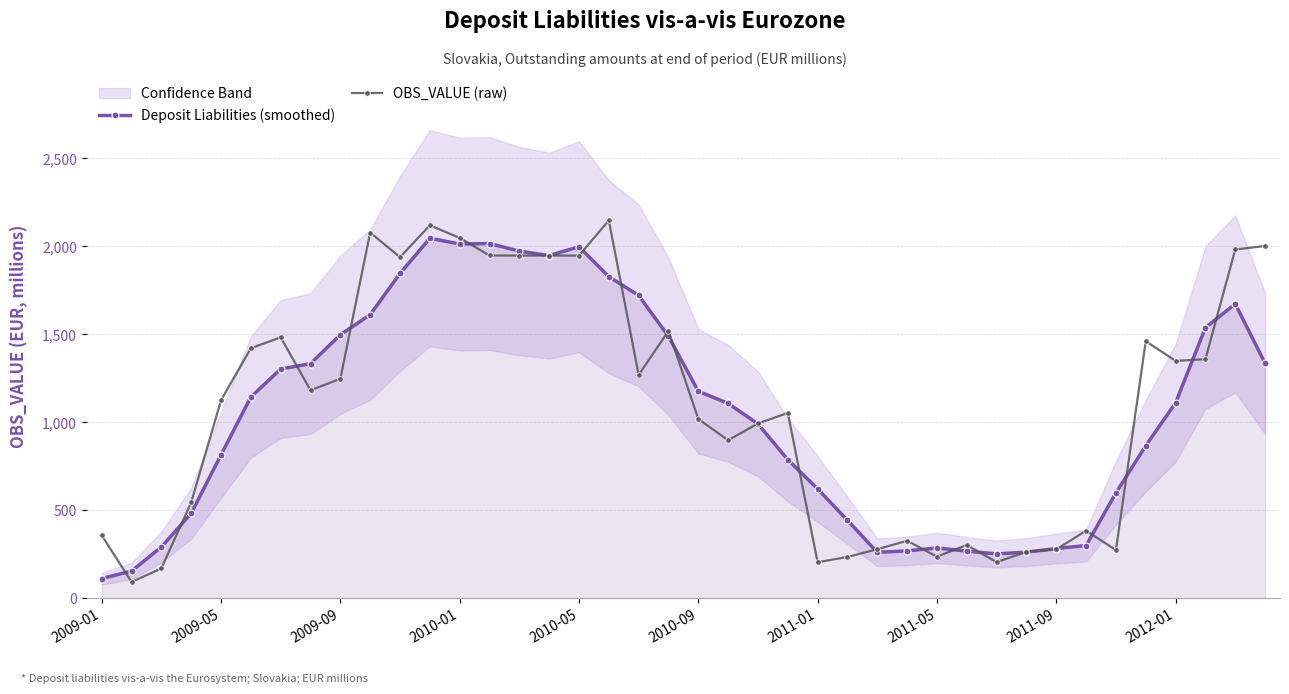

At which category is the sum across all series the highest?

11